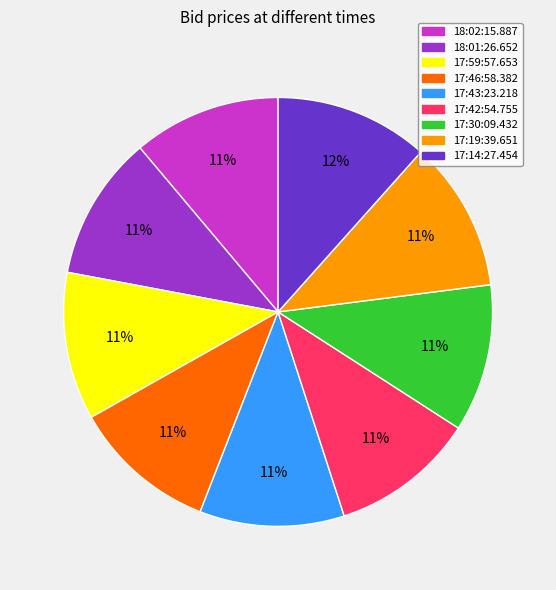

To the nearest percent, what percentage of the pie is 17:42:54.755?

11%